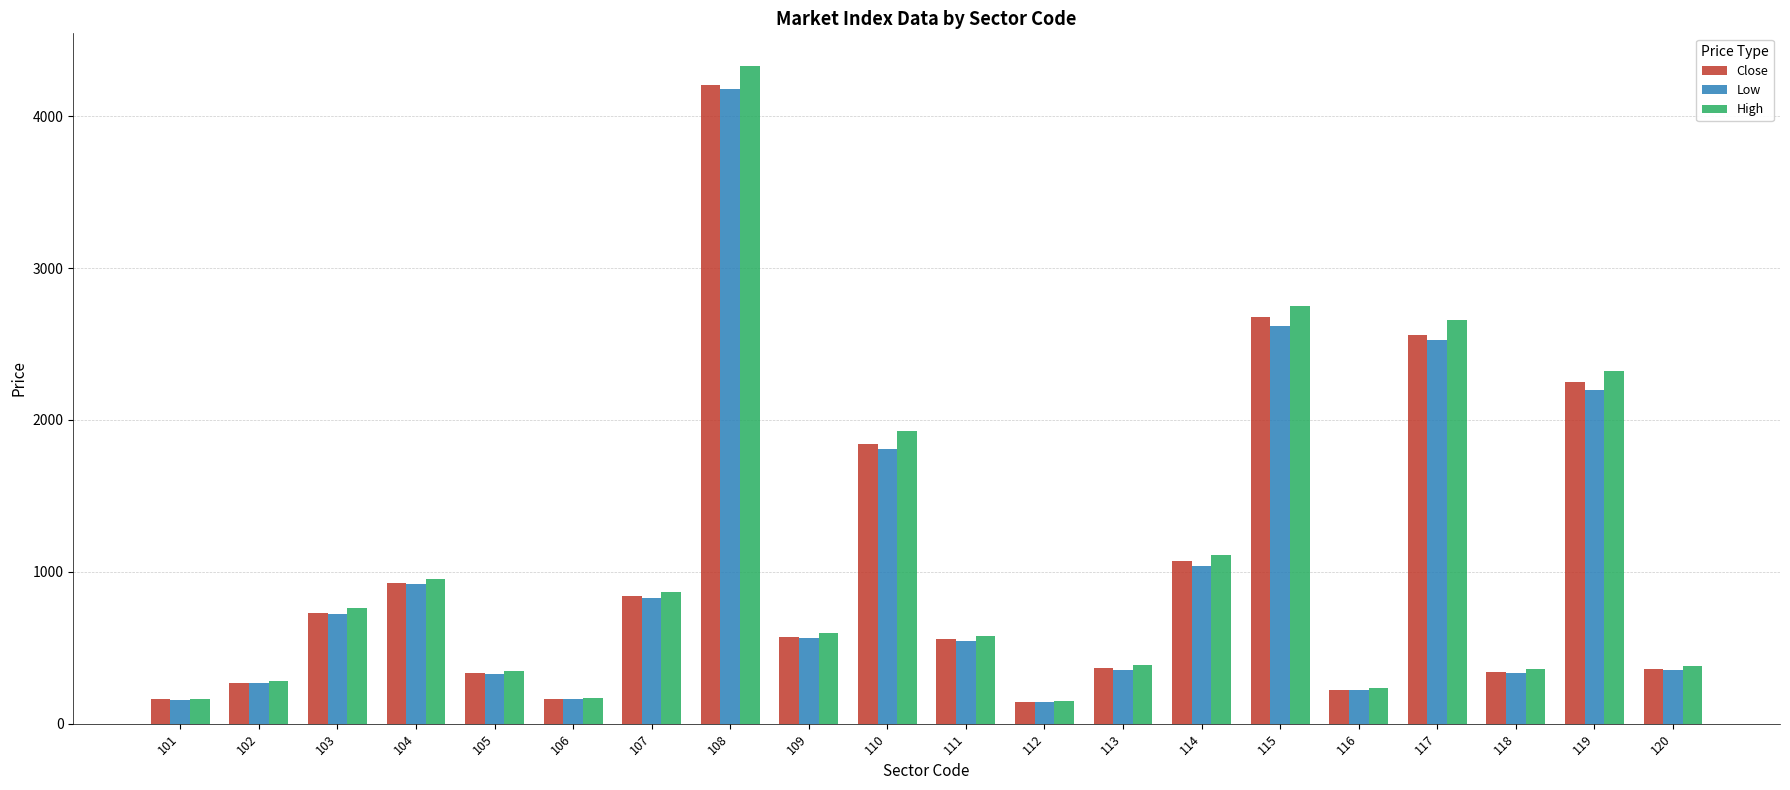

True or false: Close has a value of 905 at 109.

False